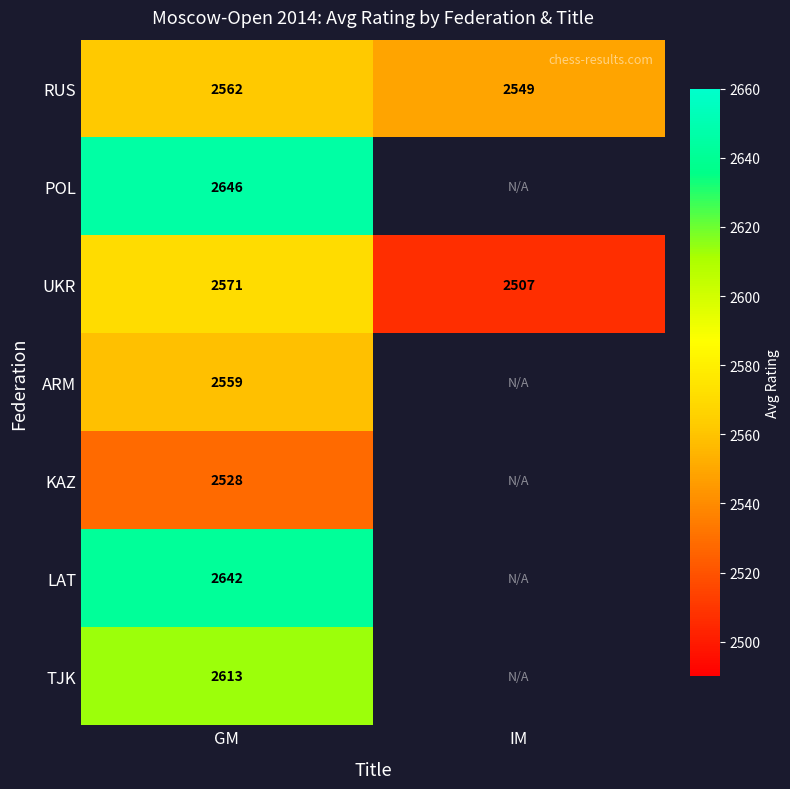

Rank the categories by RUS value from lowest to highest.

IM, GM